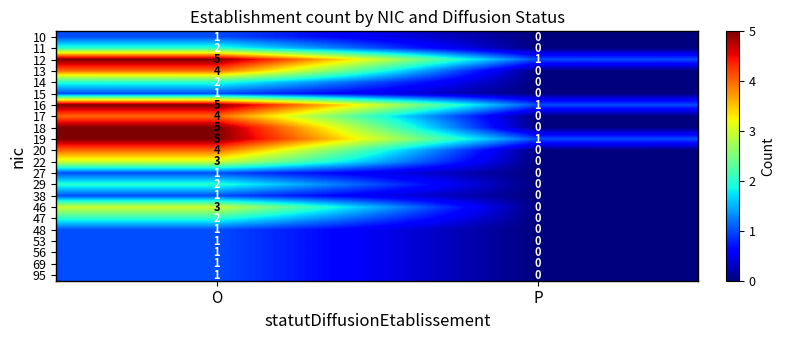

The value of 14 at P is 0. True or false?

True